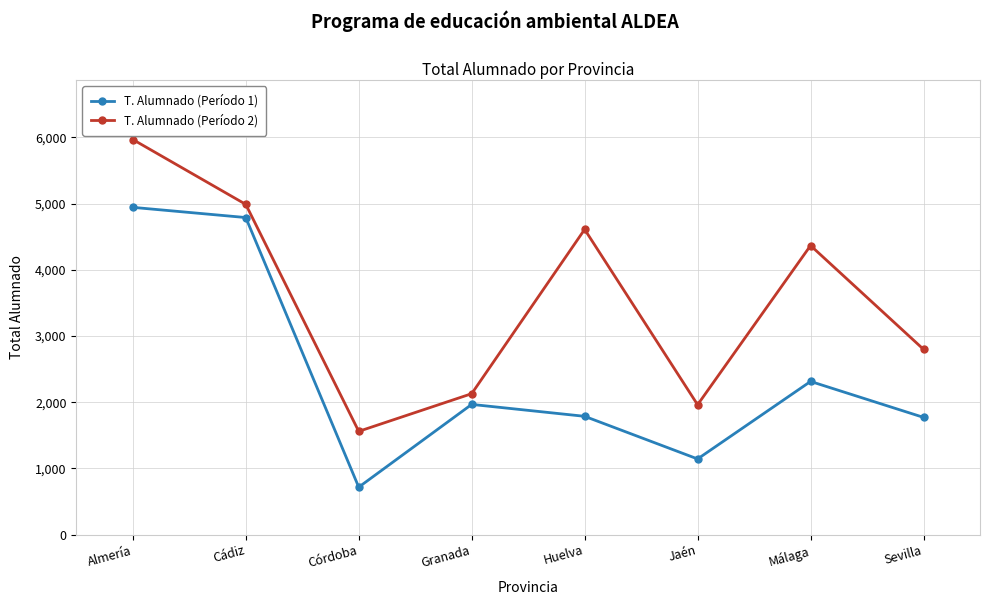

What is the difference between the maximum and second lowest values in the T. Alumnado (Período 1) series?

3801